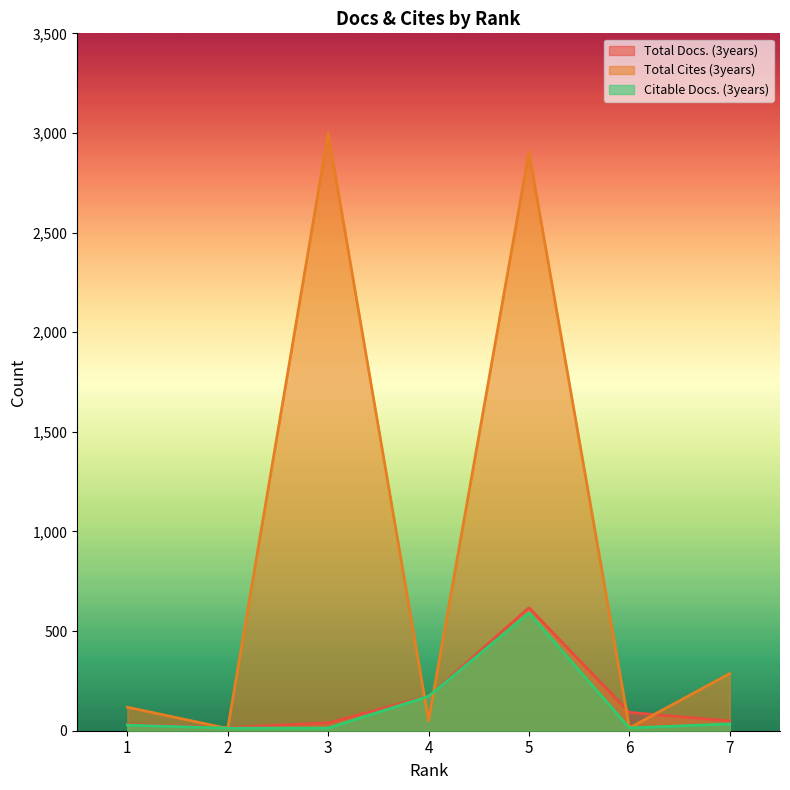

True or false: Total Cites (3years) has more than 2 interior local peaks.

False